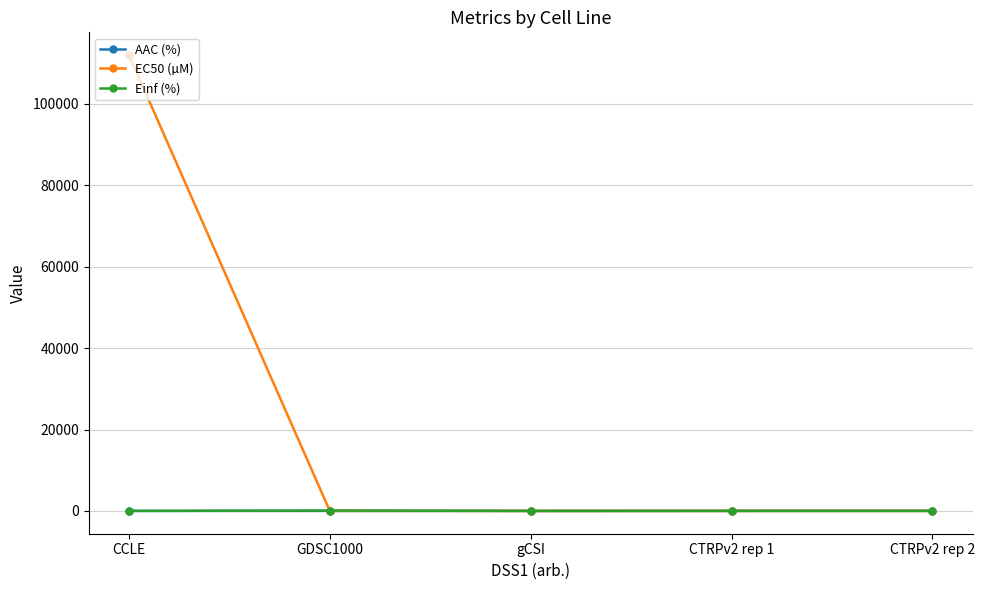

What is the sum of the AAC (%) values at gCSI and CCLE?

16.0